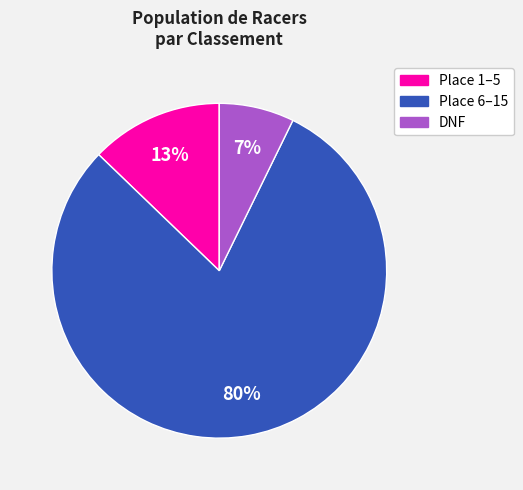

Rank the categories by value from lowest to highest.

DNF, Place 1–5, Place 6–15